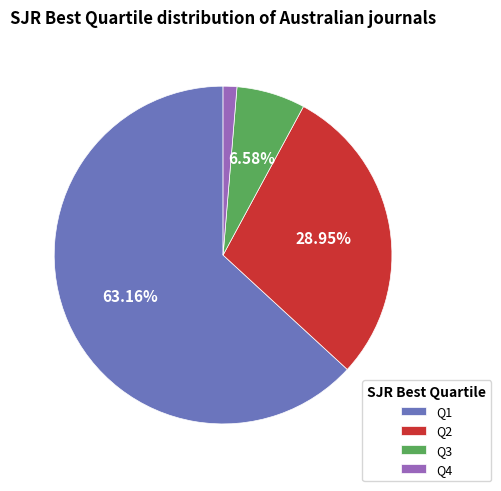

Does any single category account for the majority?

Yes